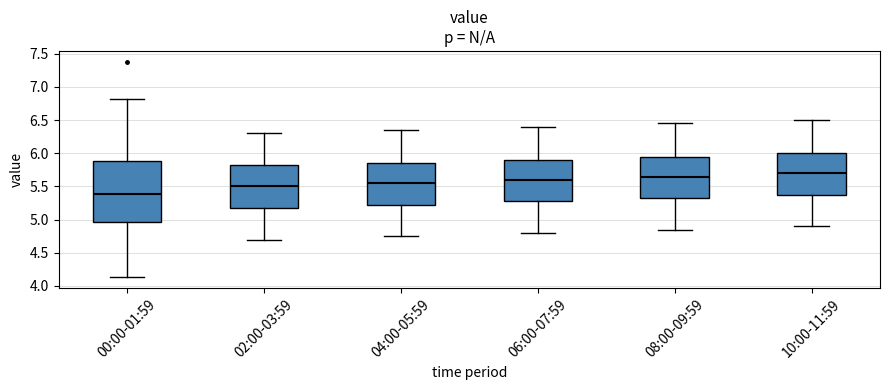

Where is the upper edge of the box for 04:00-05:59 on the y-axis? The values are not printed on the chart, so give them approximately, as read against the axis.

5.85